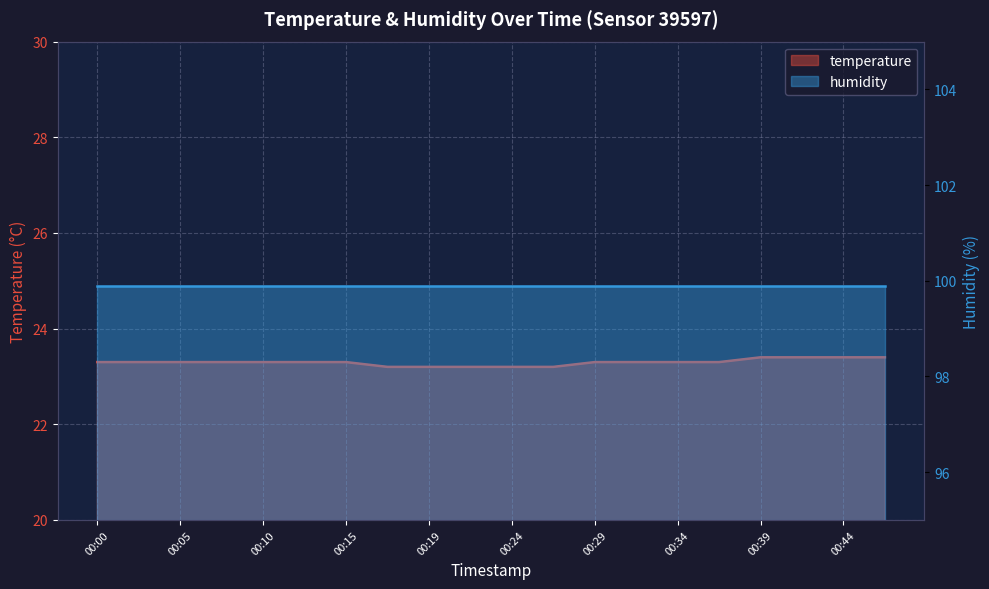

Approximately how many times larger is the value at 00:15 compared to 00:29?

1.0